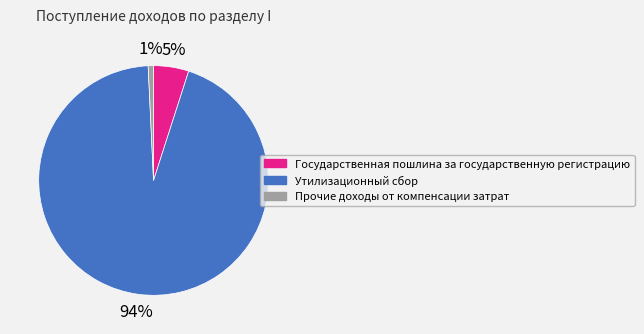

True or false: Прочие доходы от компенсации затрат accounts for 1% of the total.

True